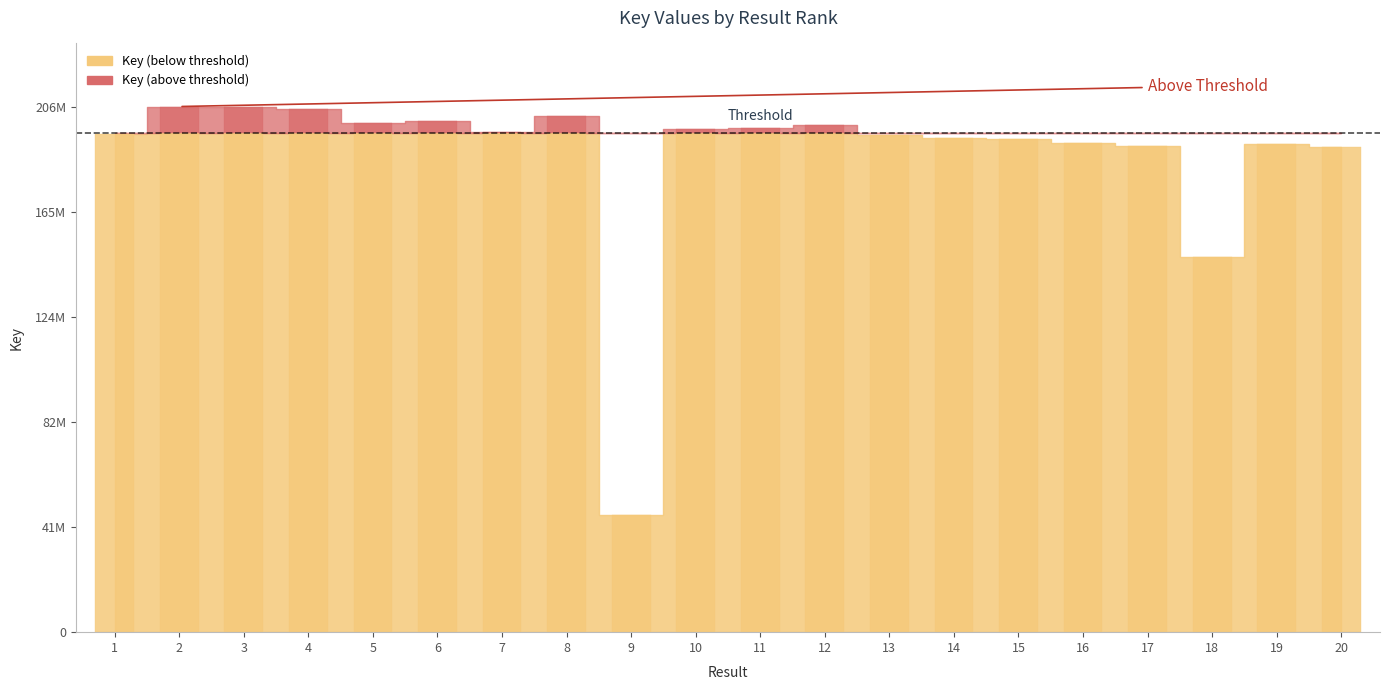

Does the chart contain stacked bars?

No